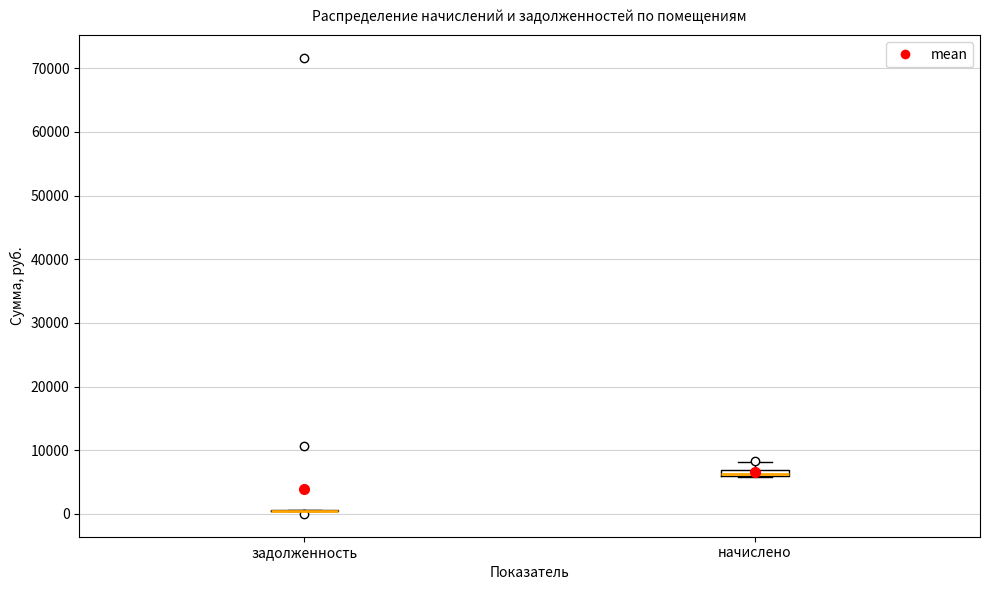

Where does the upper whisker of the box for начислено end on the y-axis? The values are not printed on the chart, so give them approximately, as read against the axis.

8000